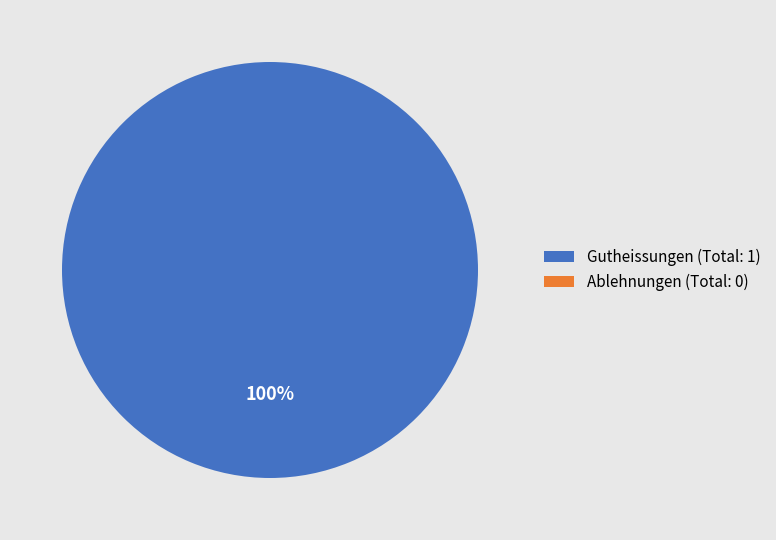

Is it true that Nordafrika is 0% of the pie?

True